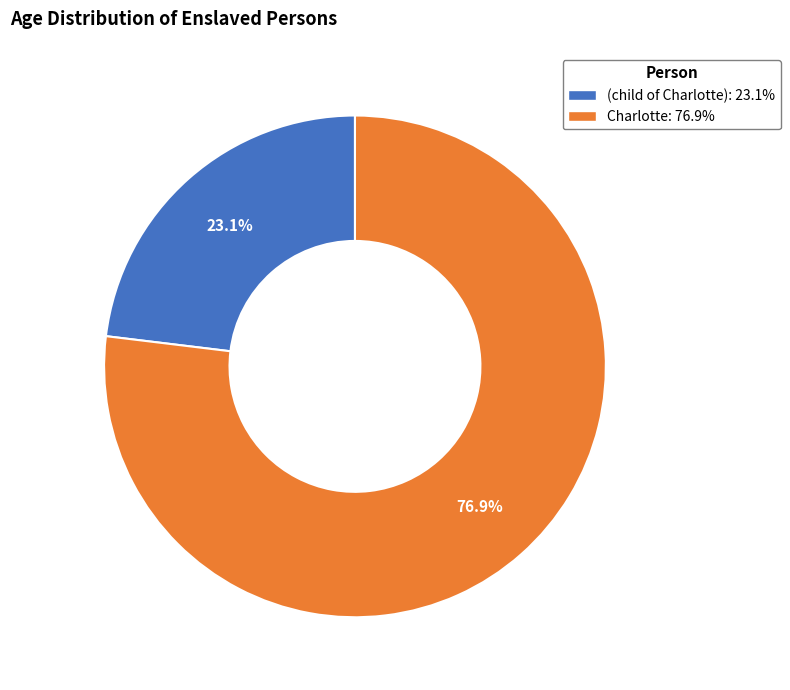

How many segments does this pie chart have?

2